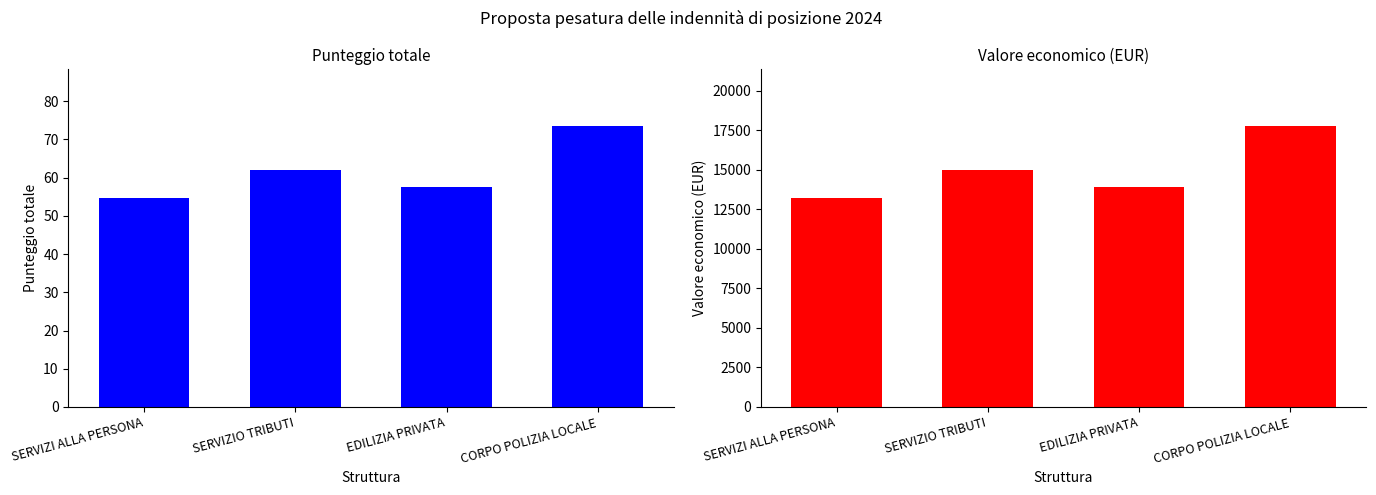

What is the difference between the maximum and minimum values in the totale series?

18.9